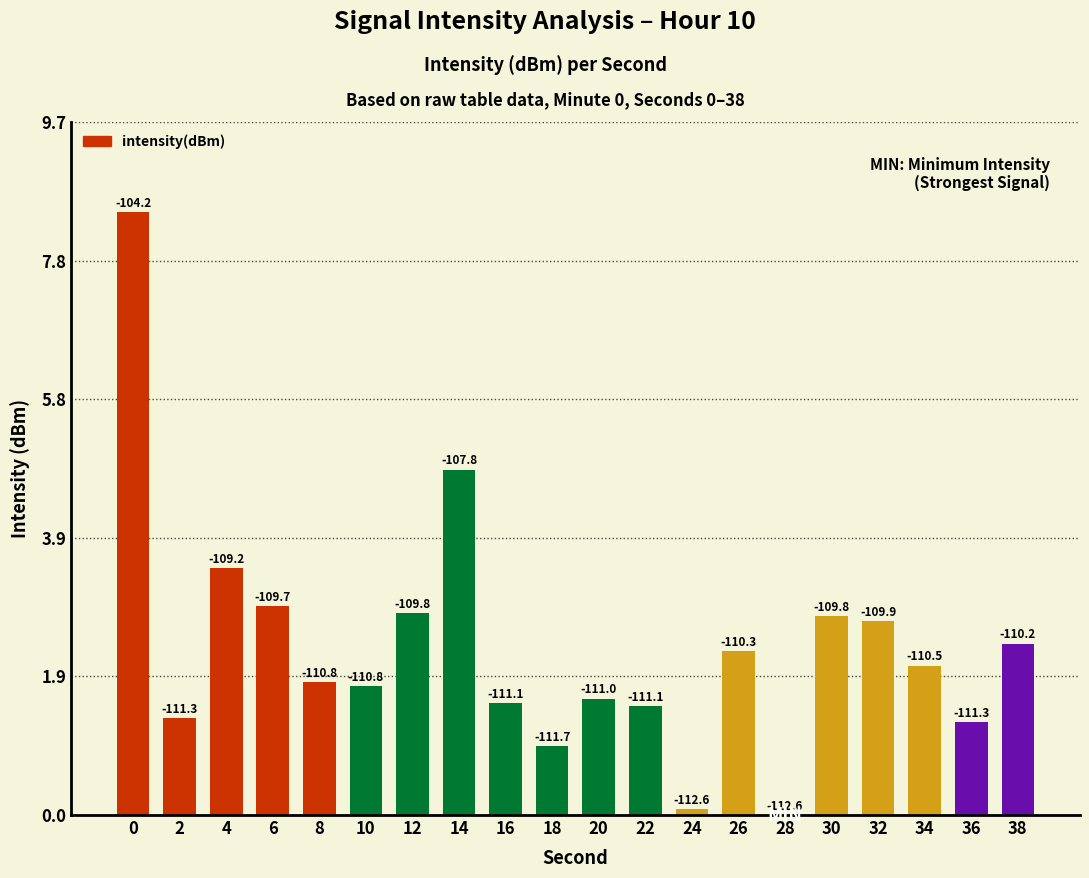

Reading left to right, what are all the values shown in this chart?

8.5	1.4	3.5	2.9	1.9	1.8	2.8	4.8	1.6	1.0	1.6	1.5	0.1	2.3	0.0	2.8	2.7	2.1	1.3	2.4